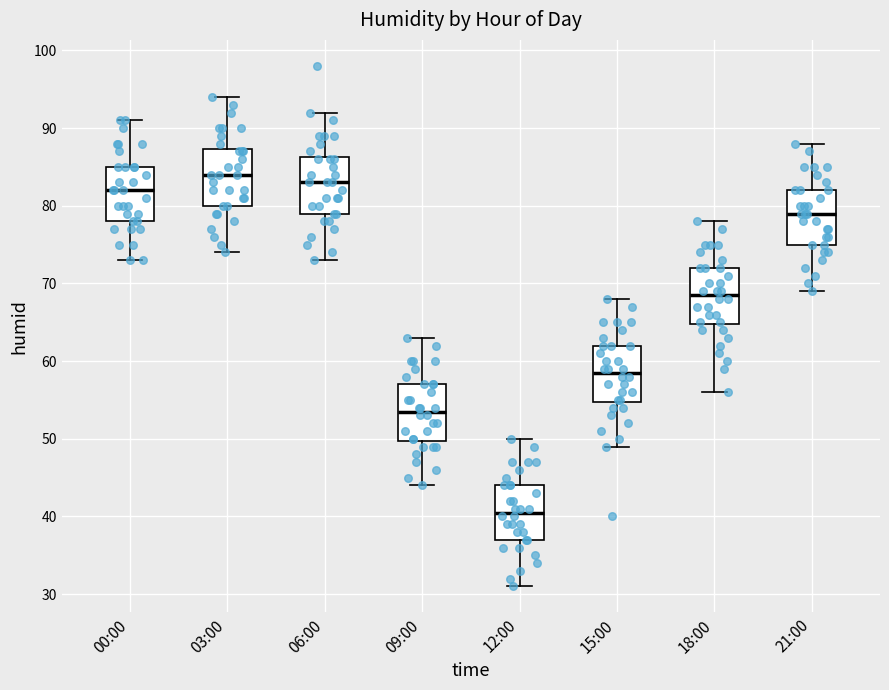

Reading left to right, transcribe this box plot: for each box, give where its median line is, the range the box spans, and where its two whiskers end, as read against the y-axis. The values are not printed on the chart, so give them approximately, as read against the axis.

00:00: median 82, box 78 to 85, whiskers 73 to 91
03:00: median 84, box 80 to 87, whiskers 74 to 94
06:00: median 83, box 79 to 86, whiskers 73 to 92
09:00: median 54, box 50 to 57, whiskers 44 to 63
12:00: median 41, box 37 to 44, whiskers 31 to 50
15:00: median 59, box 55 to 62, whiskers 49 to 68
18:00: median 69, box 65 to 72, whiskers 56 to 78
21:00: median 79, box 75 to 82, whiskers 69 to 88